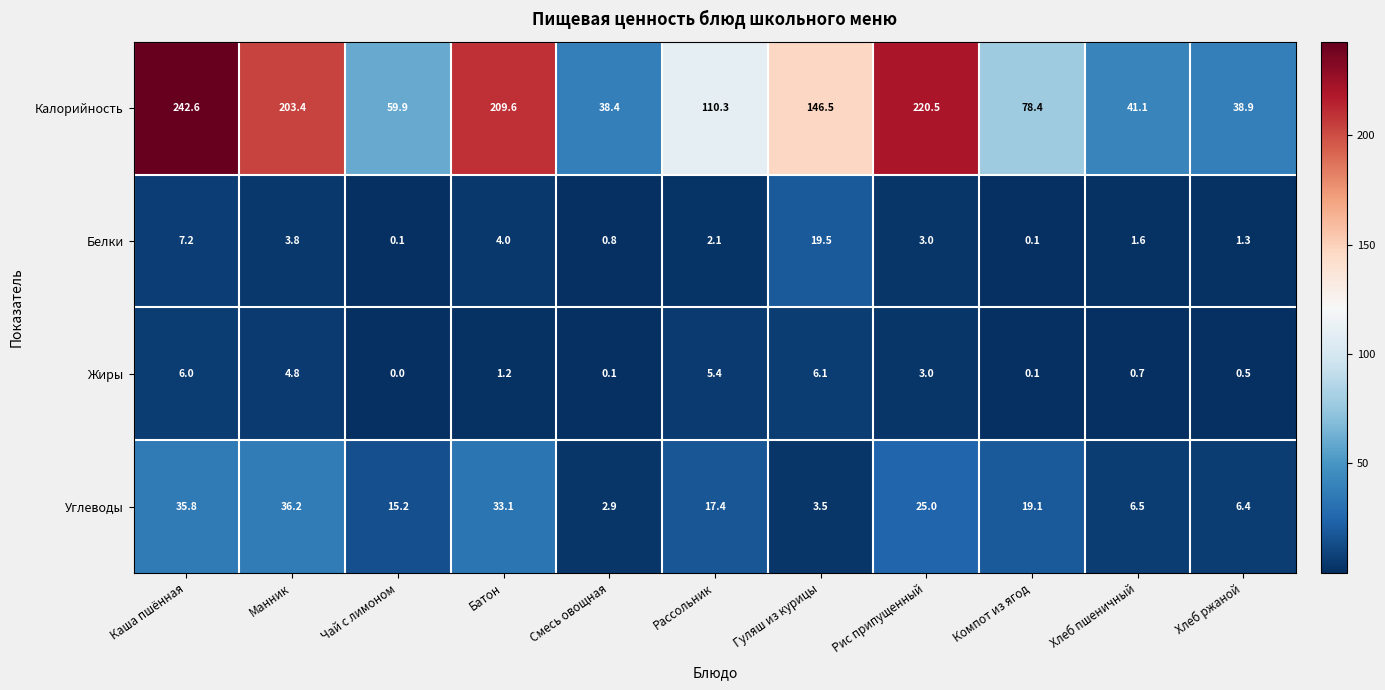

What is the difference between the maximum and minimum values in the Белки series?

19.4